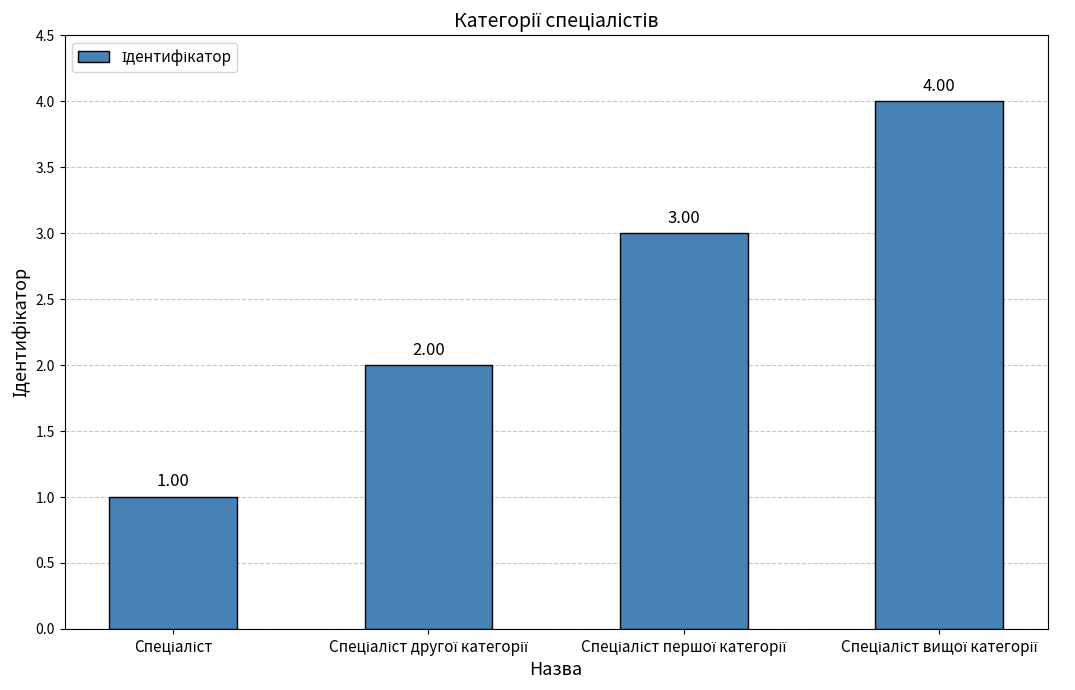

How many data points does each series have?

4